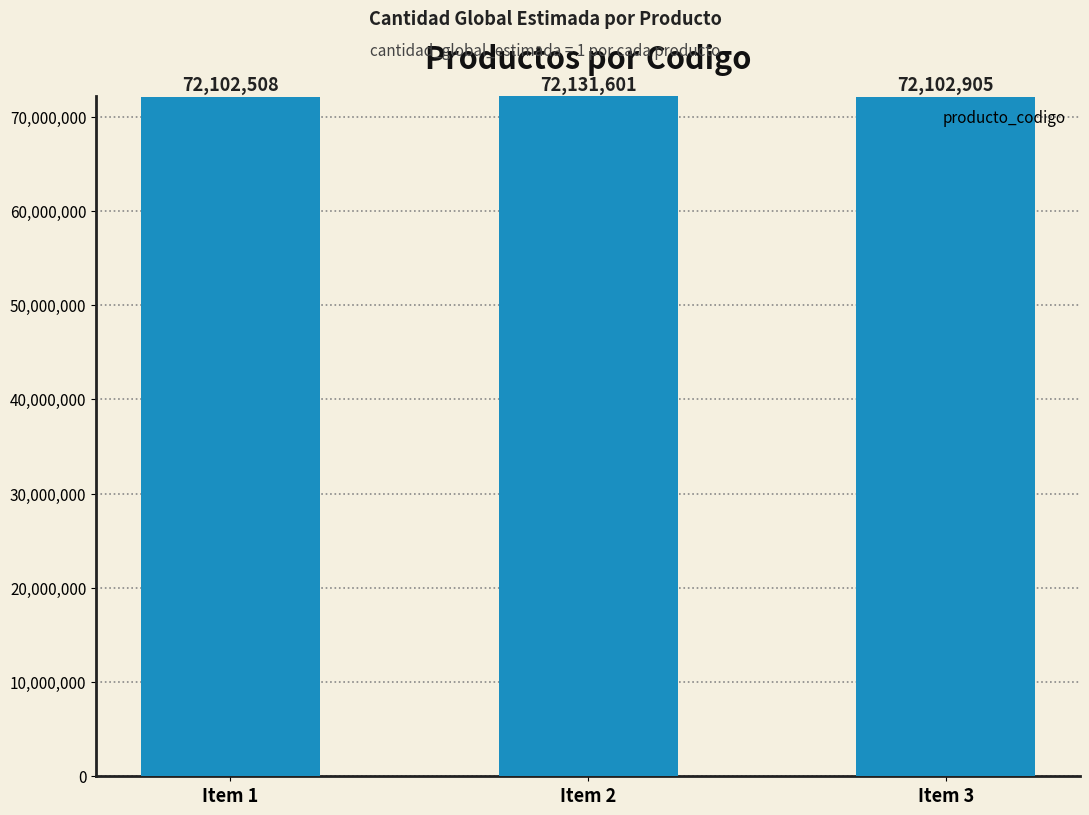

What is the sum of all values?

216337014